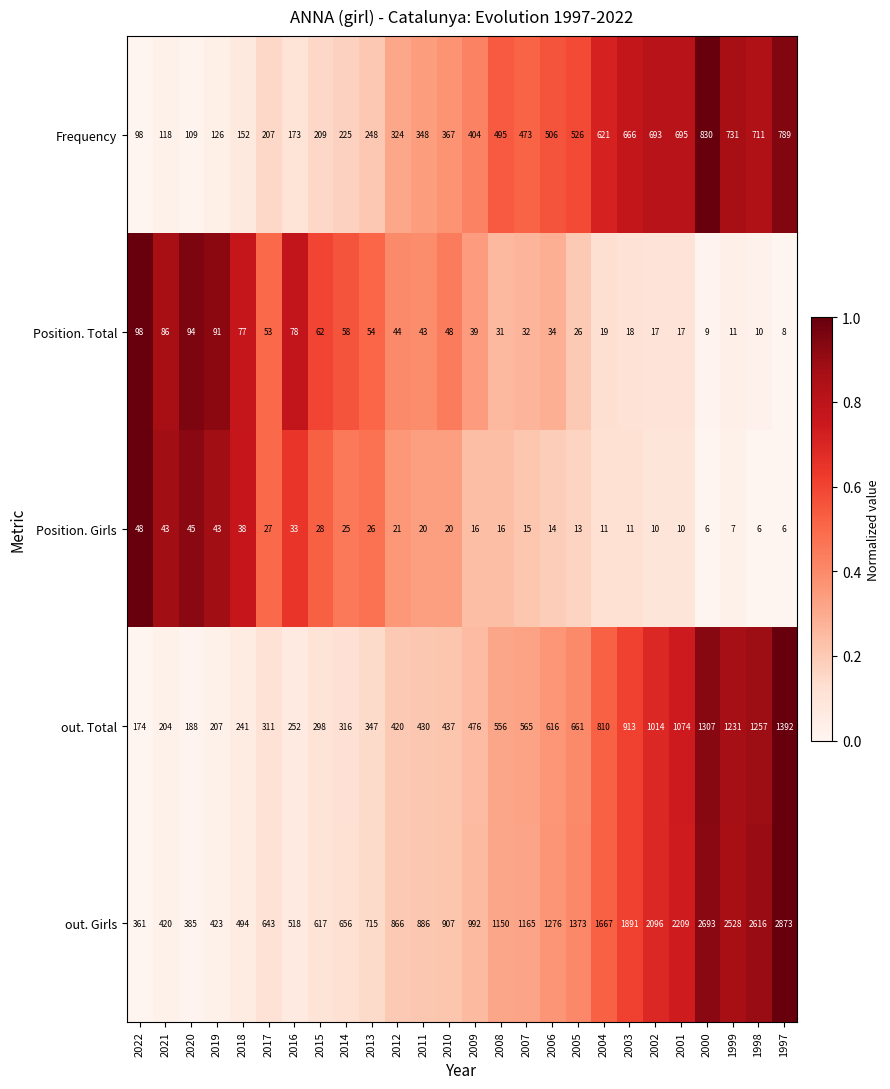

Which series has the widest spread of values?

out. Girls